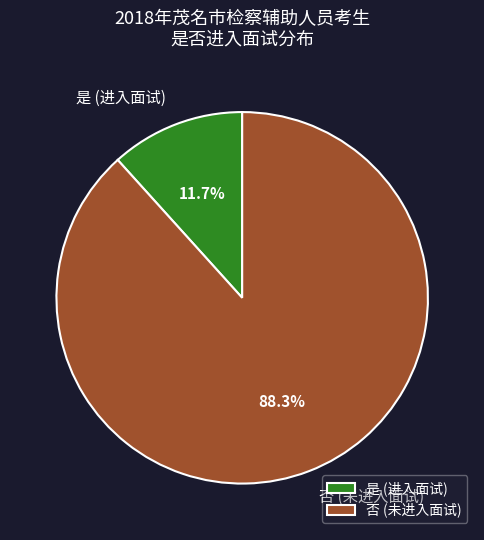

How many segments does this pie chart have?

2